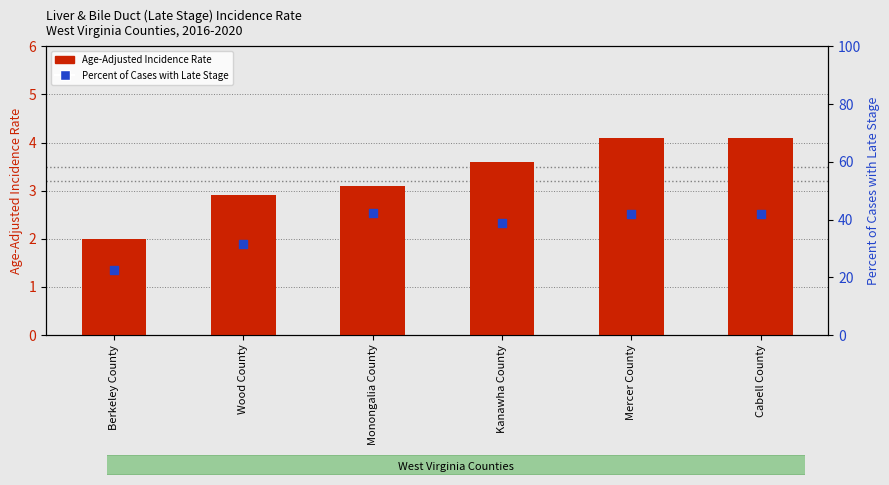

At which category is the sum across all series the highest?

Mercer County